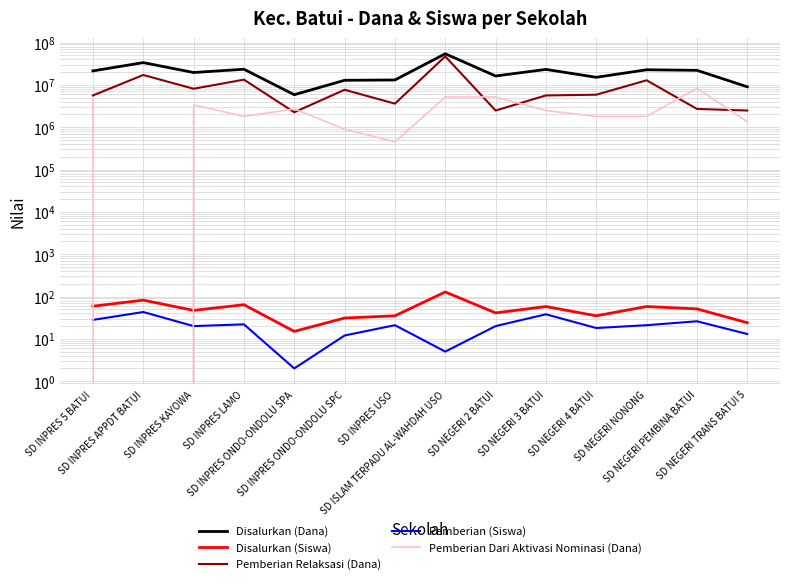

What is the average value of the Disalurkan (Dana) series?

20860714